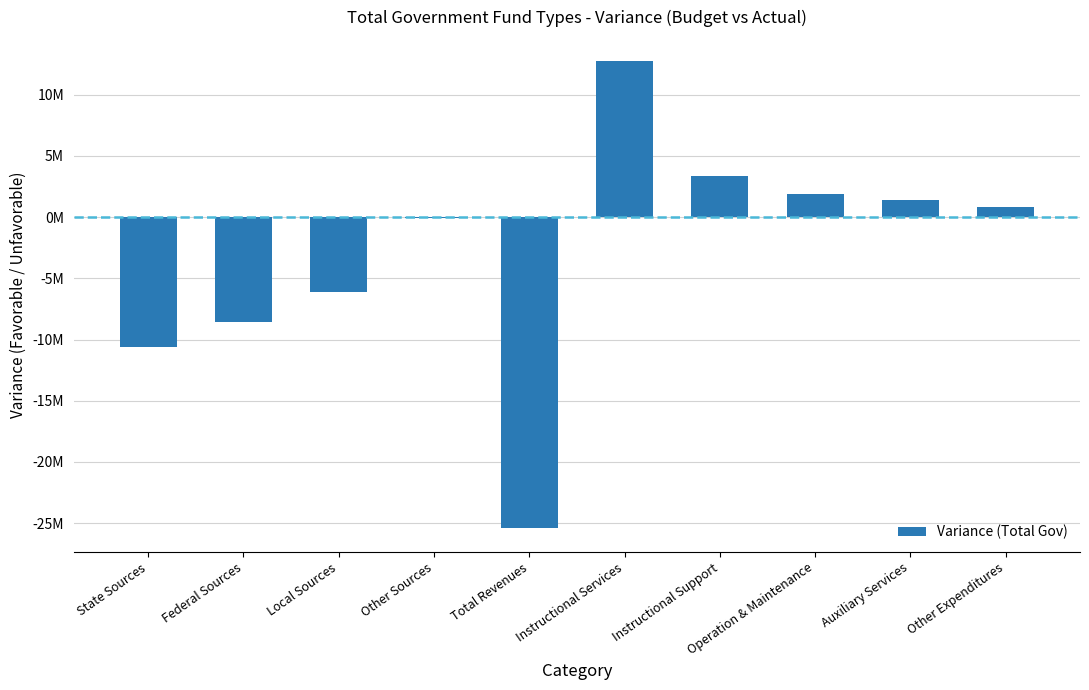

What is the sum of all values?

-30640459.8